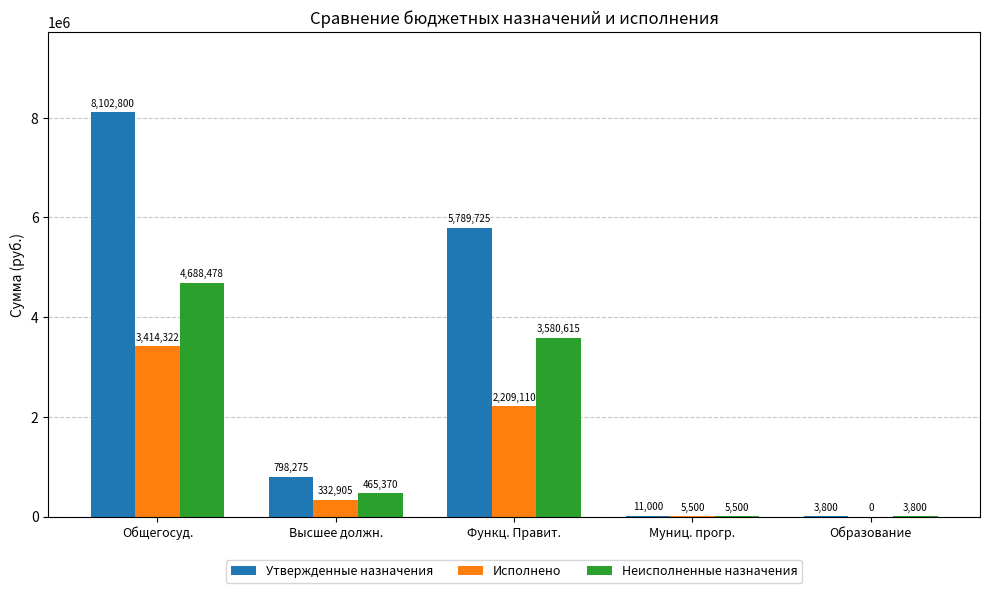

Are the bars grouped side by side (vs. stacked)?

Yes